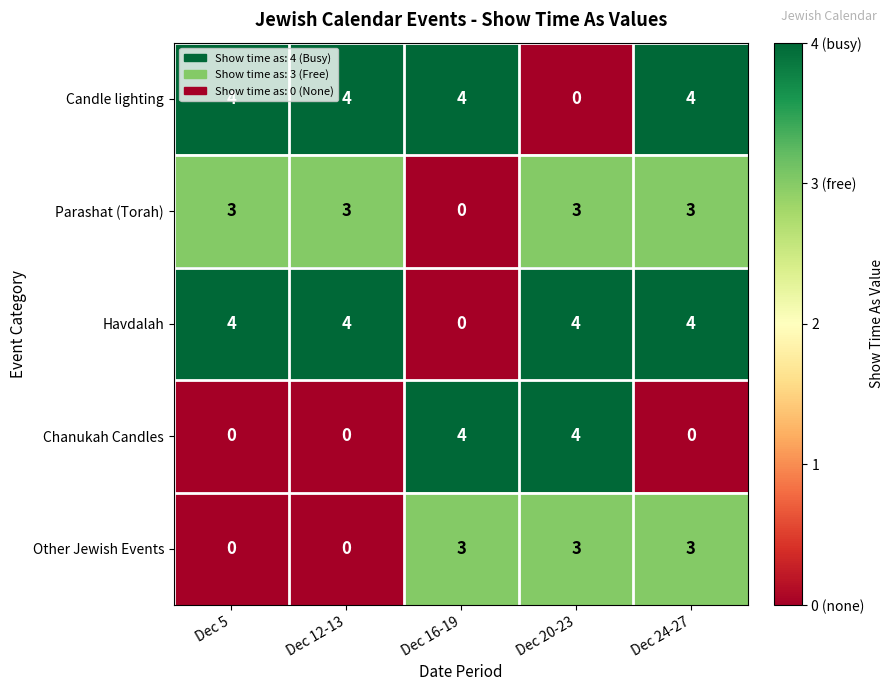

The value of Candle lighting at Dec 5 is 4. True or false?

True